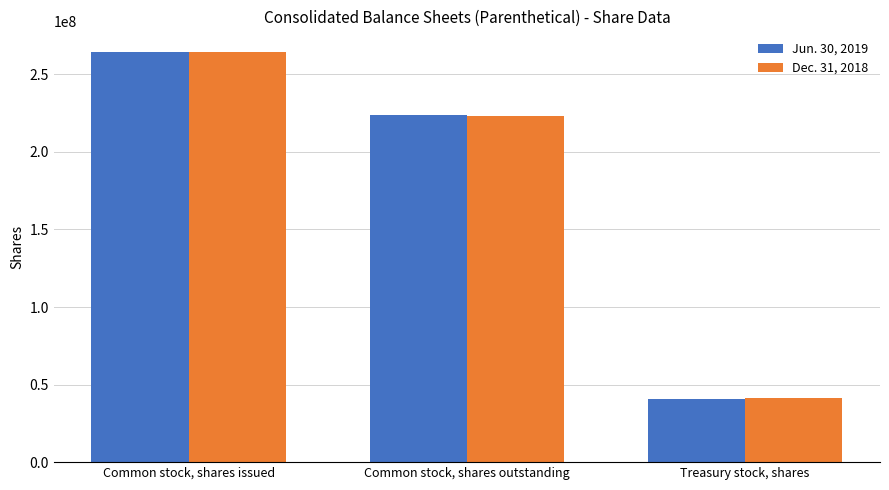

What is the lowest value of the Dec. 31, 2018 series?

41500000